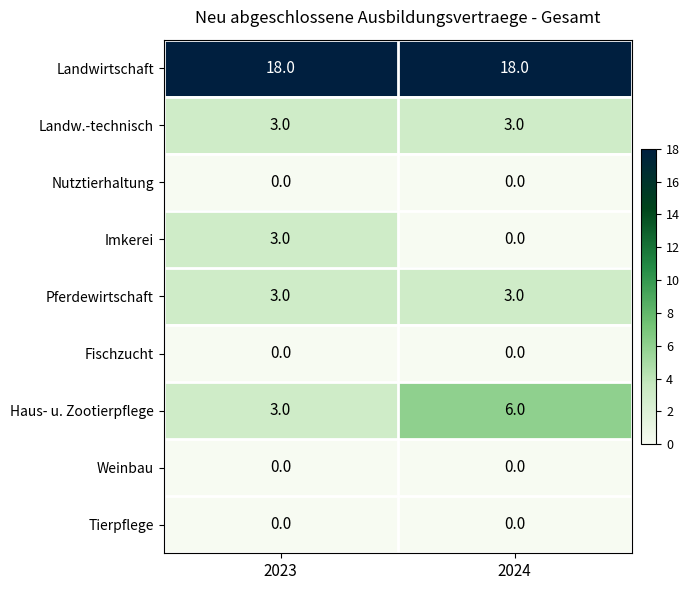

True or false: Pferdewirtschaft has a value of 2 at 2024.

False